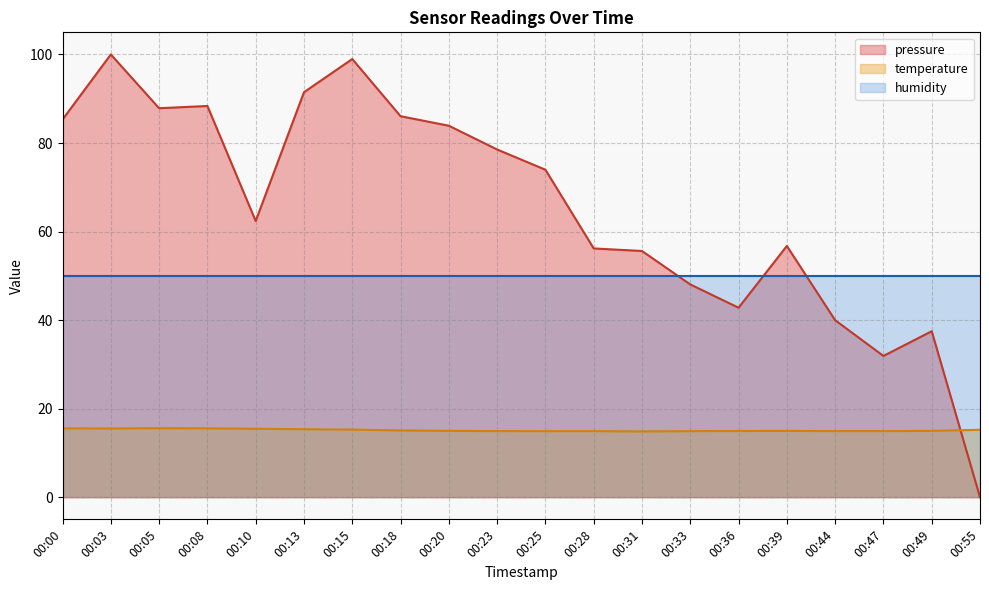

At which category does the chart reach its minimum across all series?

00:55